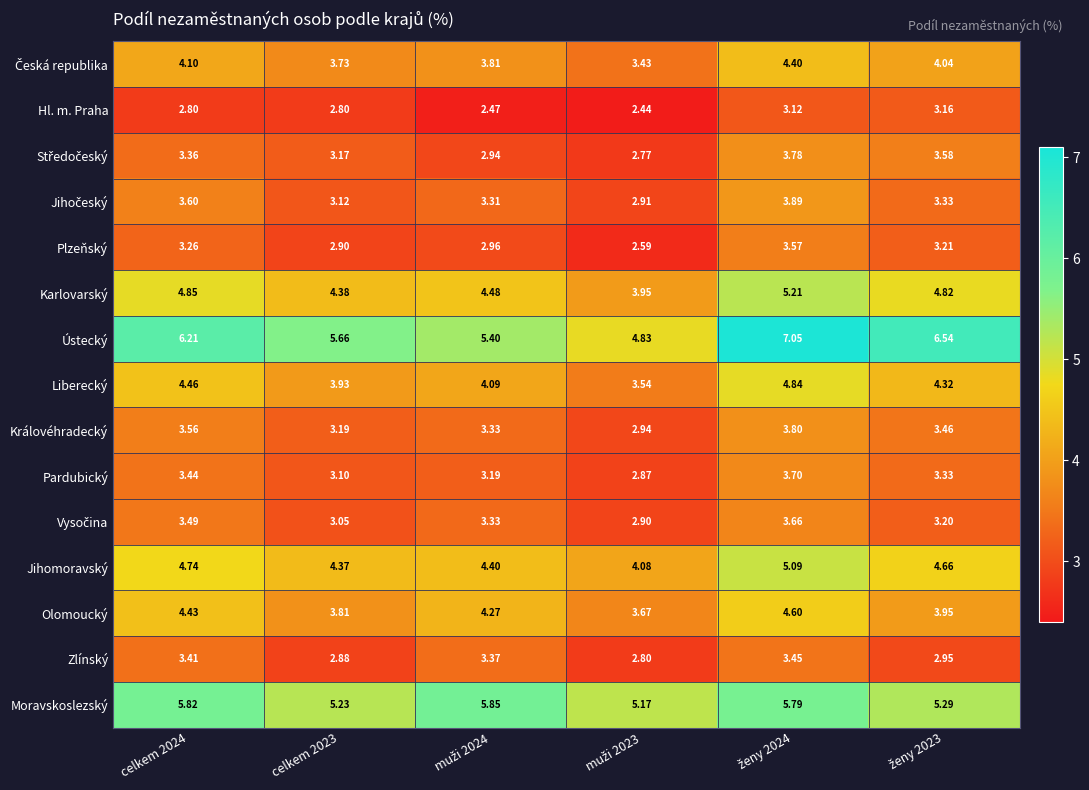

Which series has the largest total across all categories?

Ústecký